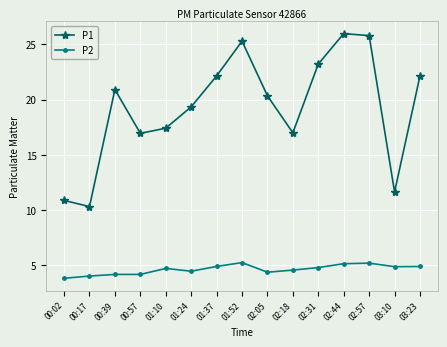

Between 00:57 and 02:05, which series saw the biggest shift?

P1